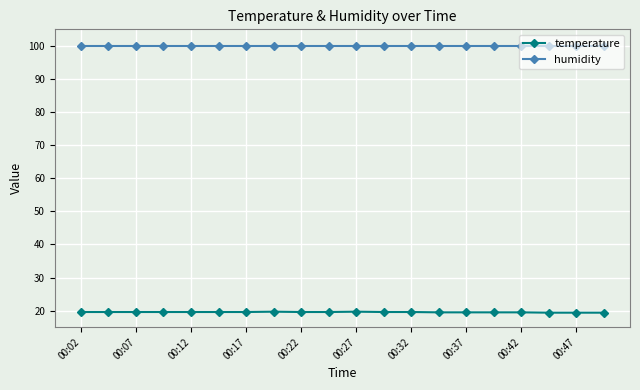

How many series are shown in this chart?

2